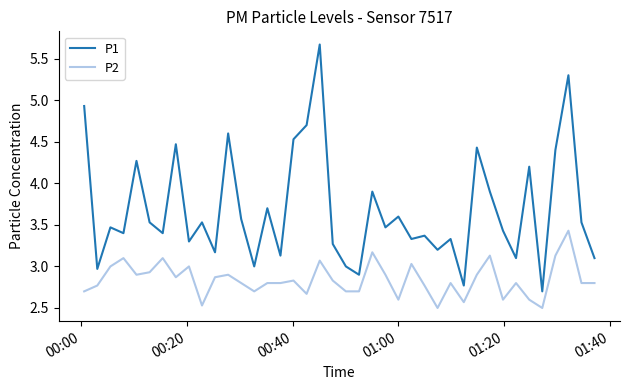

Rank the series by their maximum value, from highest to lowest.

P1, P2